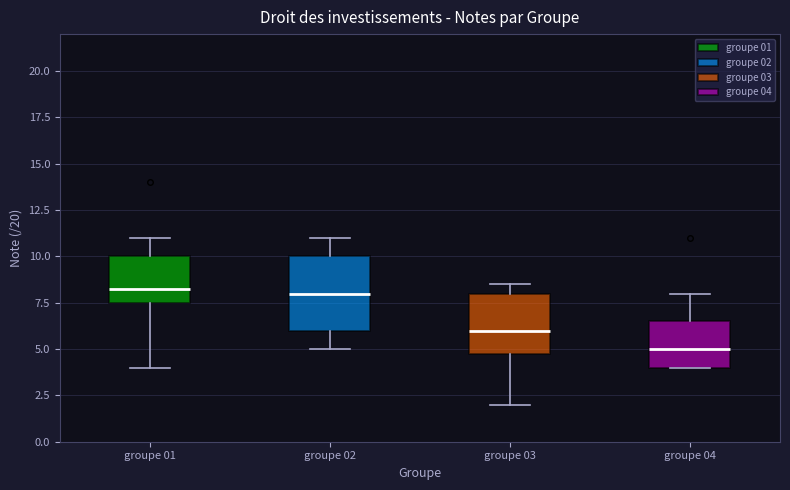

Where does the lower whisker of the box for groupe 02 end on the y-axis? The values are not printed on the chart, so give them approximately, as read against the axis.

5.0